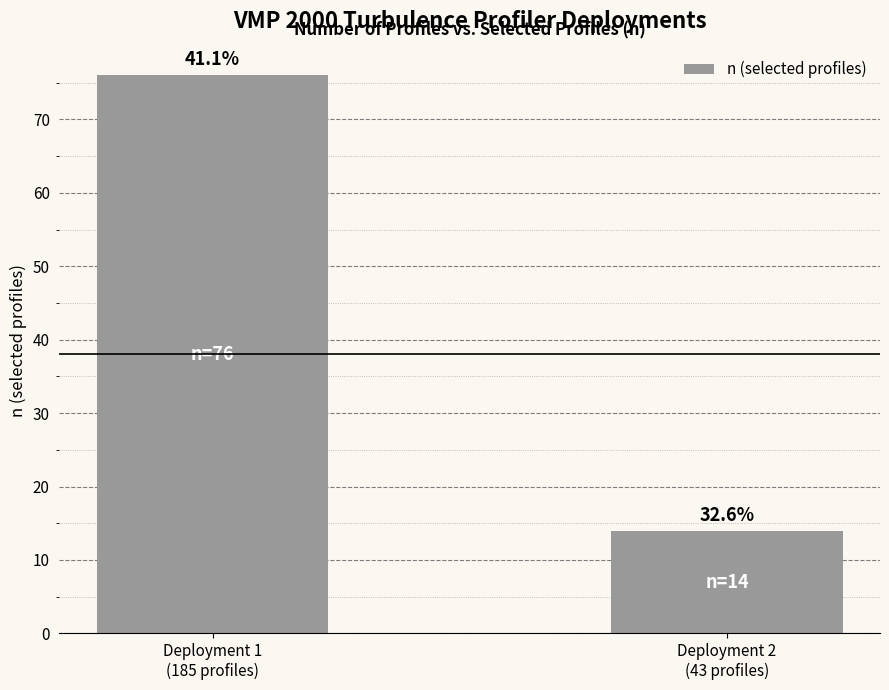

The value at Deployment 2
(43 profiles) is 14. True or false?

True